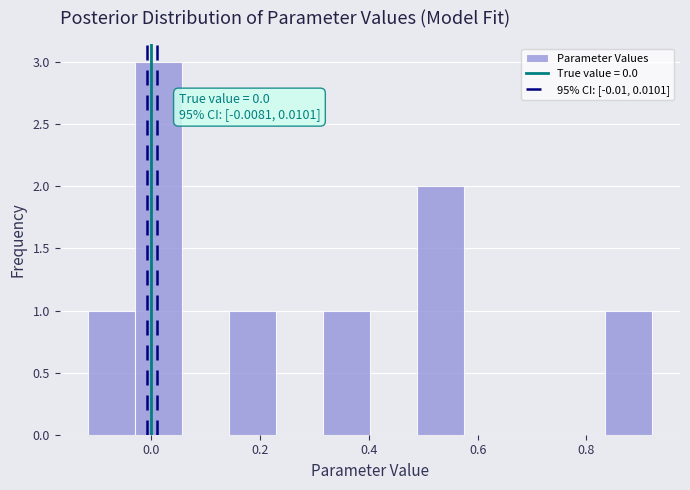

Which range on the x-axis has the tallest bar?

-0.04 to 0.06